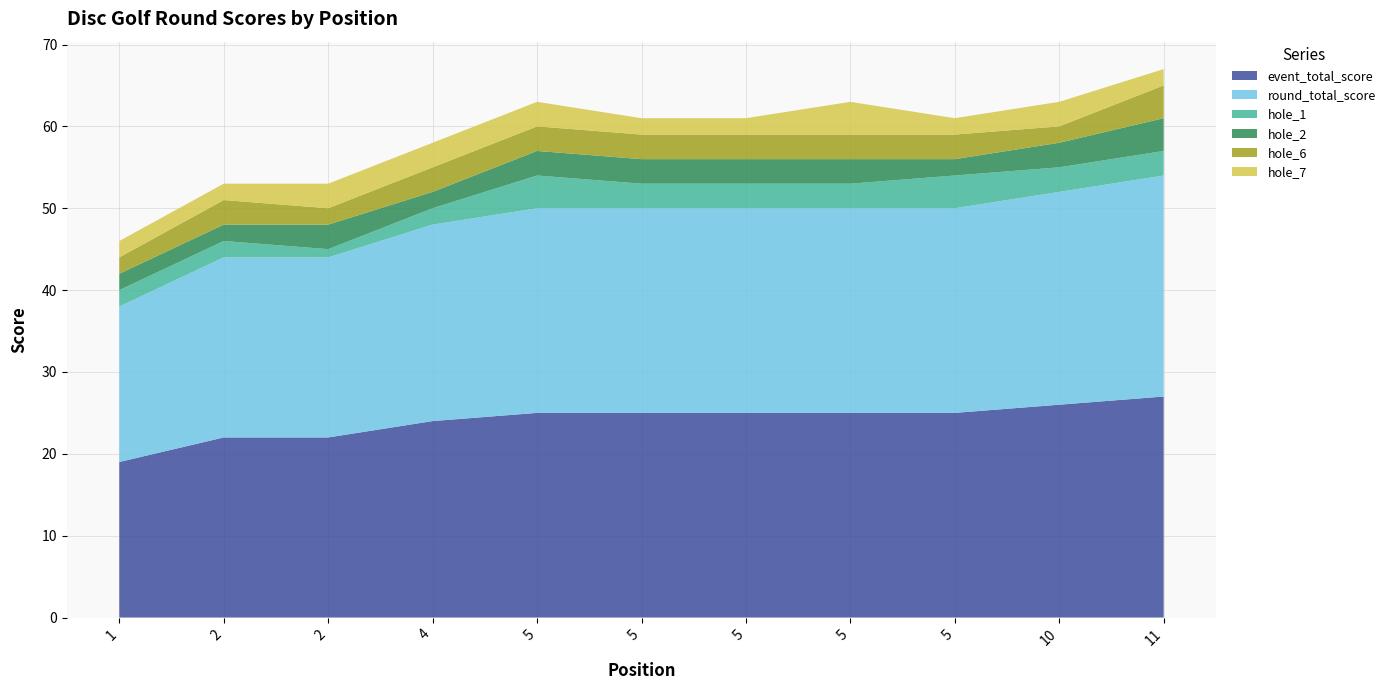

Reading left to right, transcribe all the data shown in this chart.

event_total_score: 19	22	22	24	25	25	25	25	25	26	27
round_total_score: 19	22	22	24	25	25	25	25	25	26	27
hole_1: 2	2	1	2	4	3	3	3	4	3	3
hole_2: 2	2	3	2	3	3	3	3	2	3	4
hole_6: 2	3	2	3	3	3	3	3	3	2	4
hole_7: 2	2	3	3	3	2	2	4	2	3	2